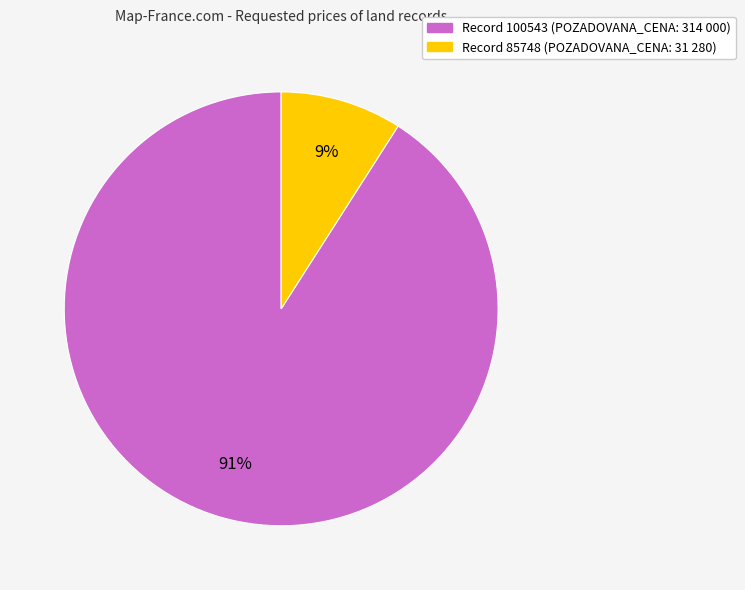

Is there any slice that represents more than half of the pie?

Yes